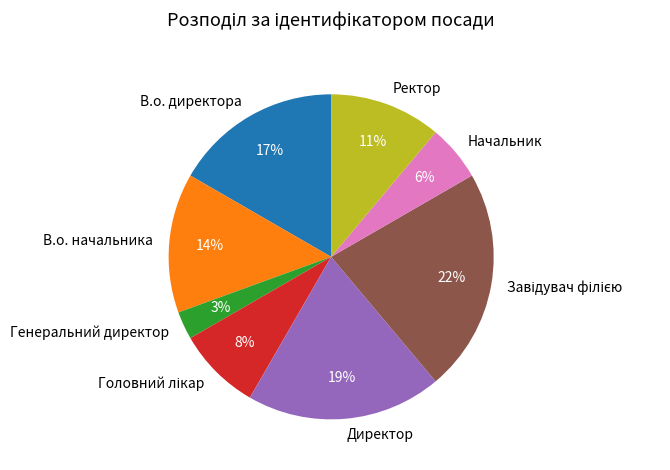

How many segments does this pie chart have?

8